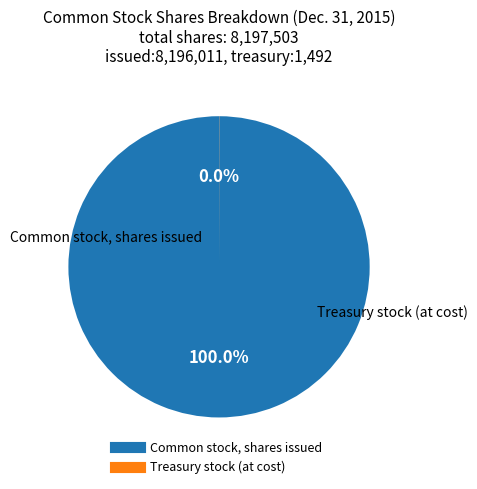

To the nearest percent, what is the difference between the largest and smallest slice percentages?

100%